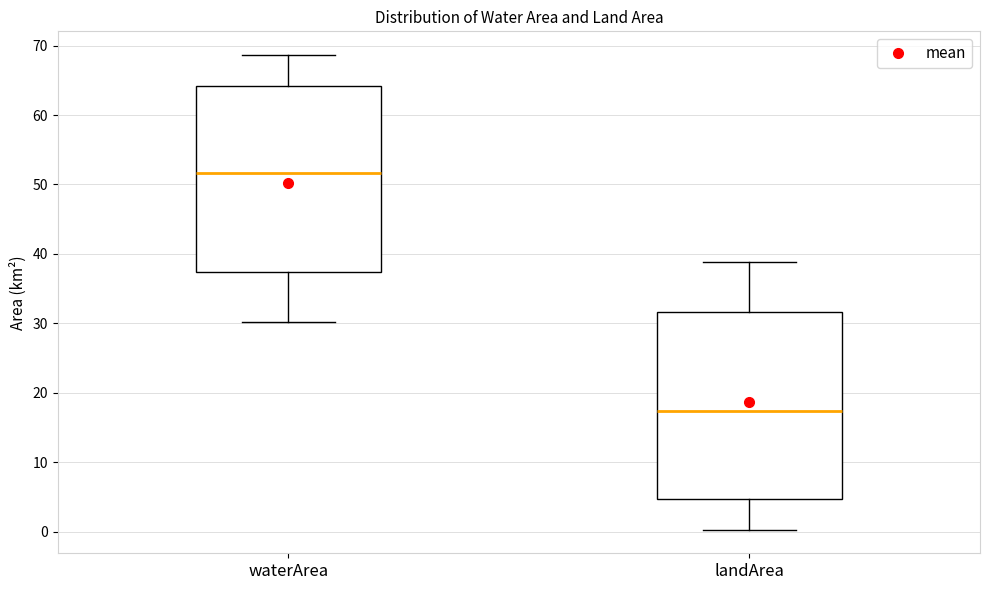

Which box has the lowest median line?

landArea